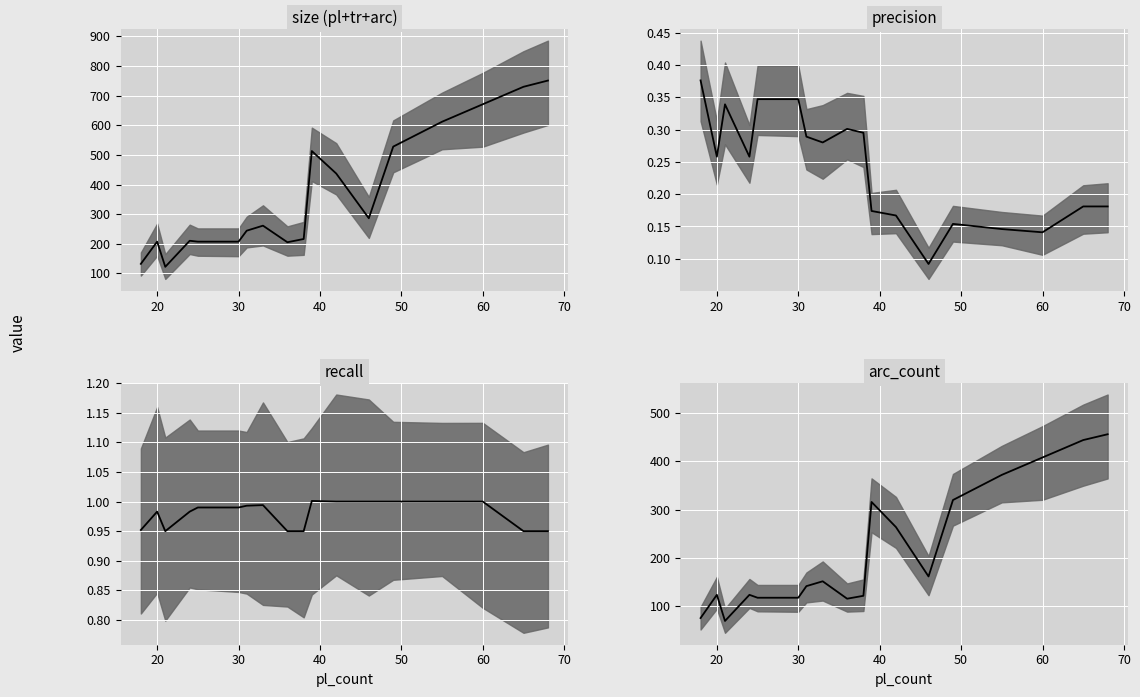

The recall series shows 1.0 at 33. True or false?

True